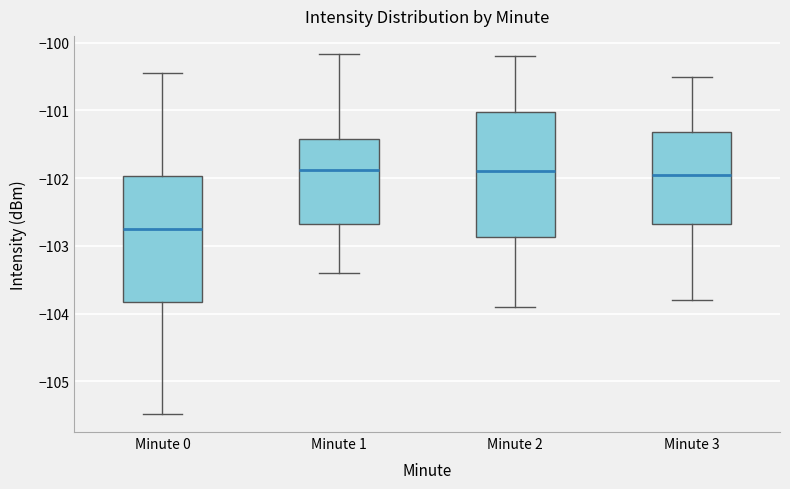

Reading left to right, transcribe this box plot: for each box, give where its median line is, the range the box spans, and where its two whiskers end, as read against the y-axis. The values are not printed on the chart, so give them approximately, as read against the axis.

Minute 0: median -102.8, box -103.8 to -102.0, whiskers -105.5 to -100.5
Minute 1: median -101.9, box -102.7 to -101.4, whiskers -103.4 to -100.2
Minute 2: median -101.9, box -102.9 to -101.0, whiskers -103.9 to -100.2
Minute 3: median -101.9, box -102.7 to -101.3, whiskers -103.8 to -100.5